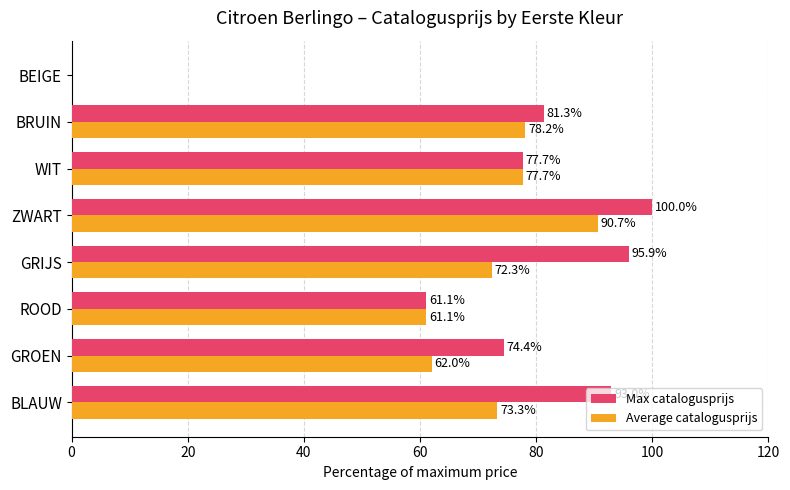

Which category has the highest value in the Max catalogusprijs series?

ZWART